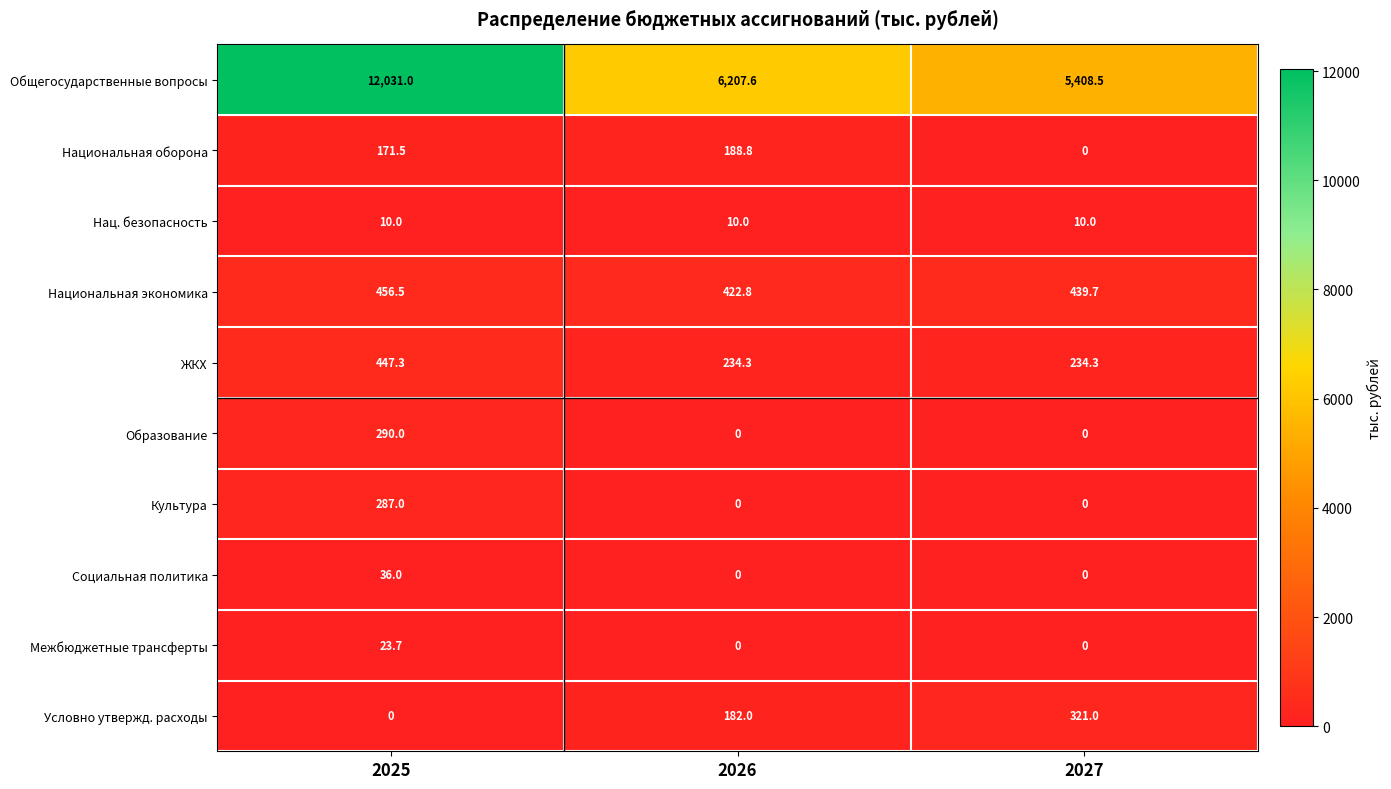

What is the average value of the Национальная экономика series?

439.7